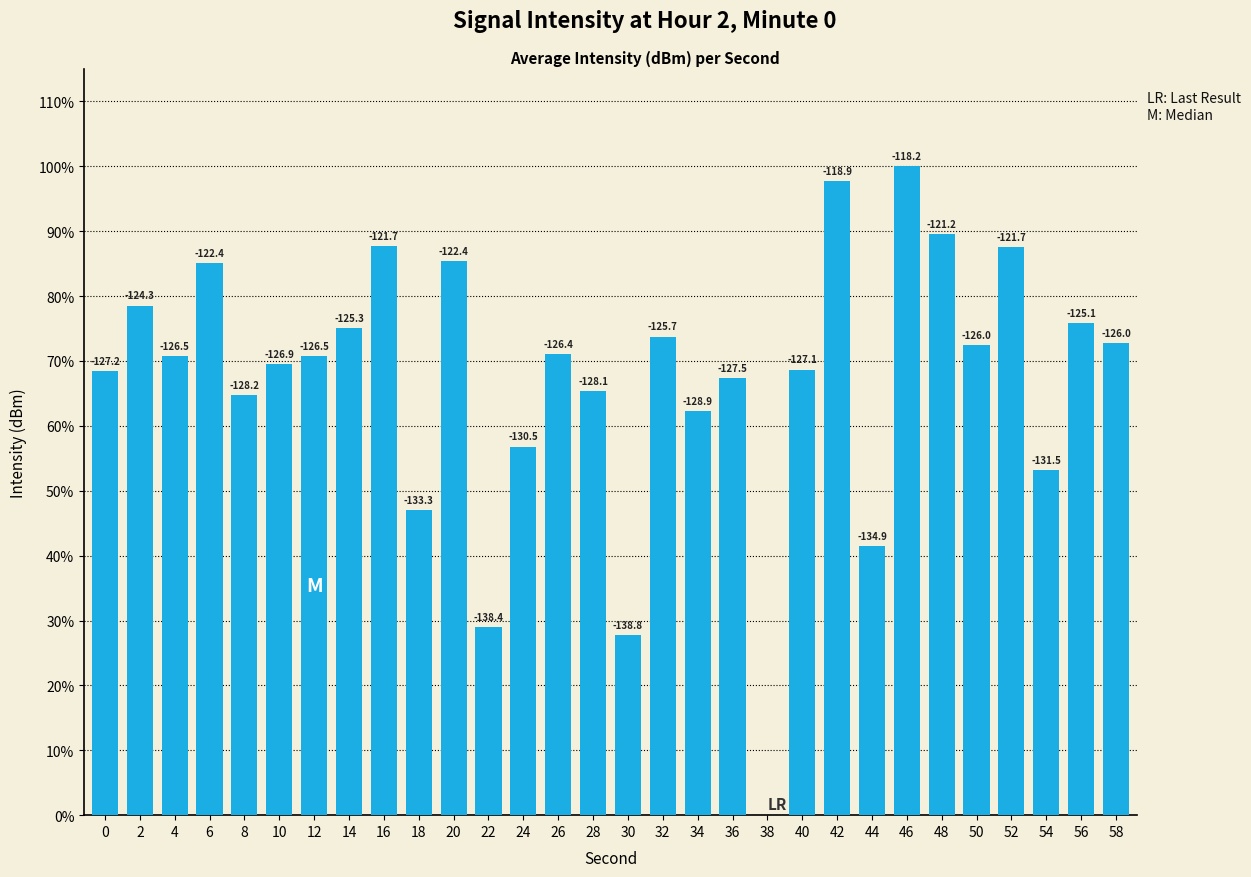

What is the difference between the values at 44 and 24?

15.4